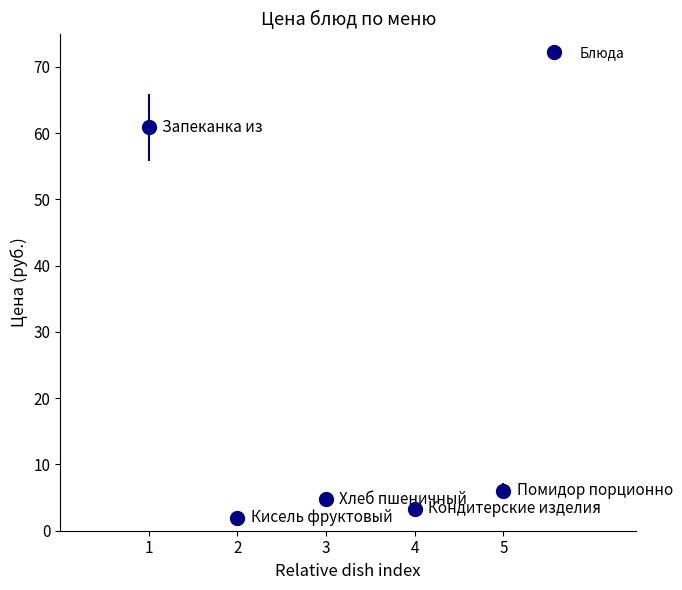

What is the difference between the maximum and minimum values?

58.9